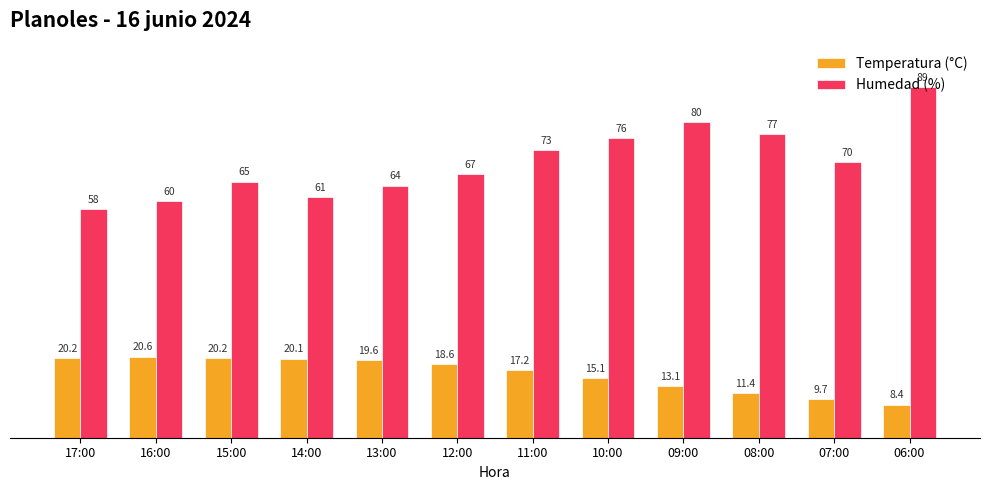

The value of Humedad (%) at 15:00 is 65.0. True or false?

True